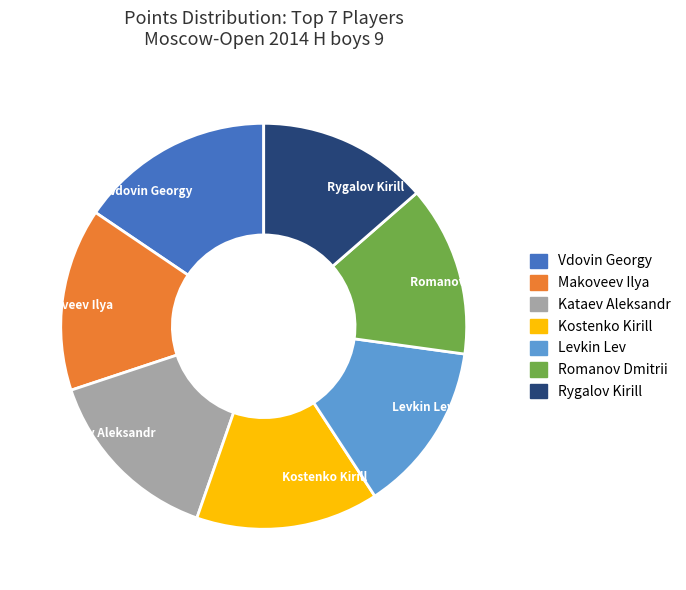

How many slices are in this pie chart?

7